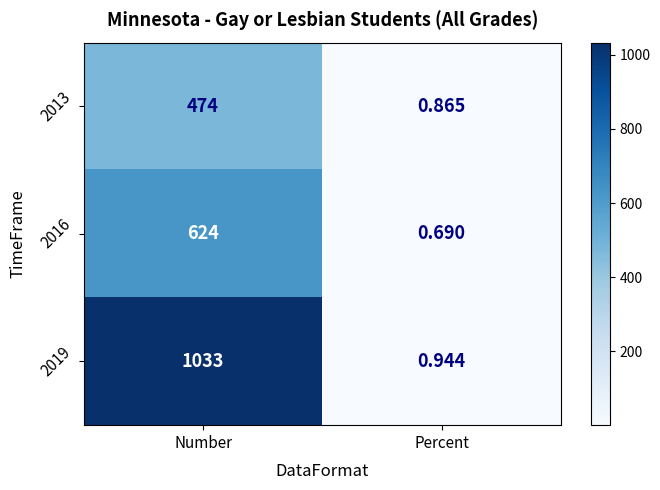

What is the difference between the highest and lowest values at Percent?

0.3